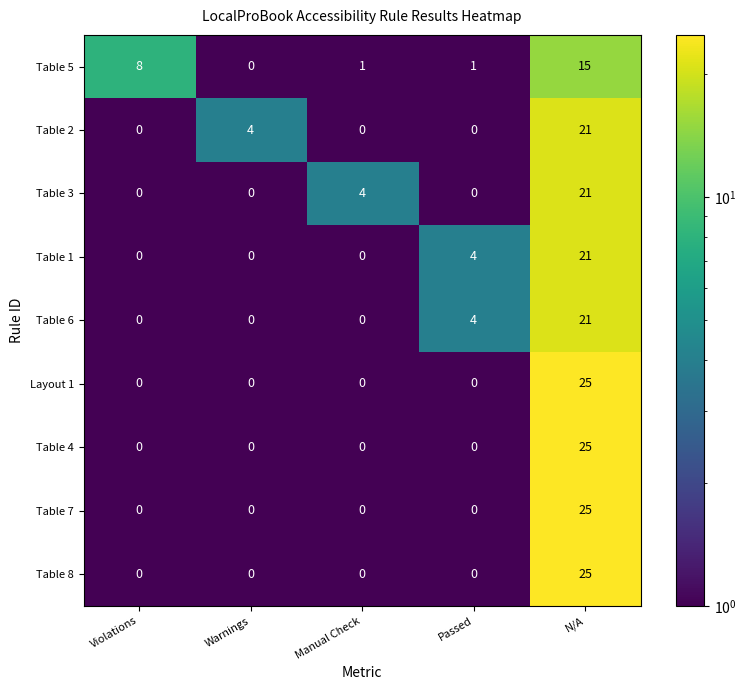

What is the difference between the highest and lowest values at Manual Check?

4